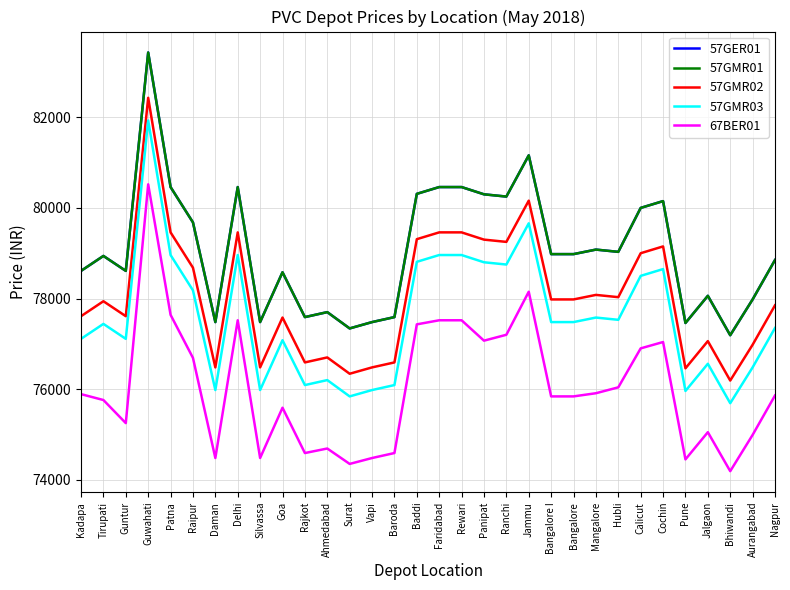

What is the label of the 16th point from the left?

Baddi